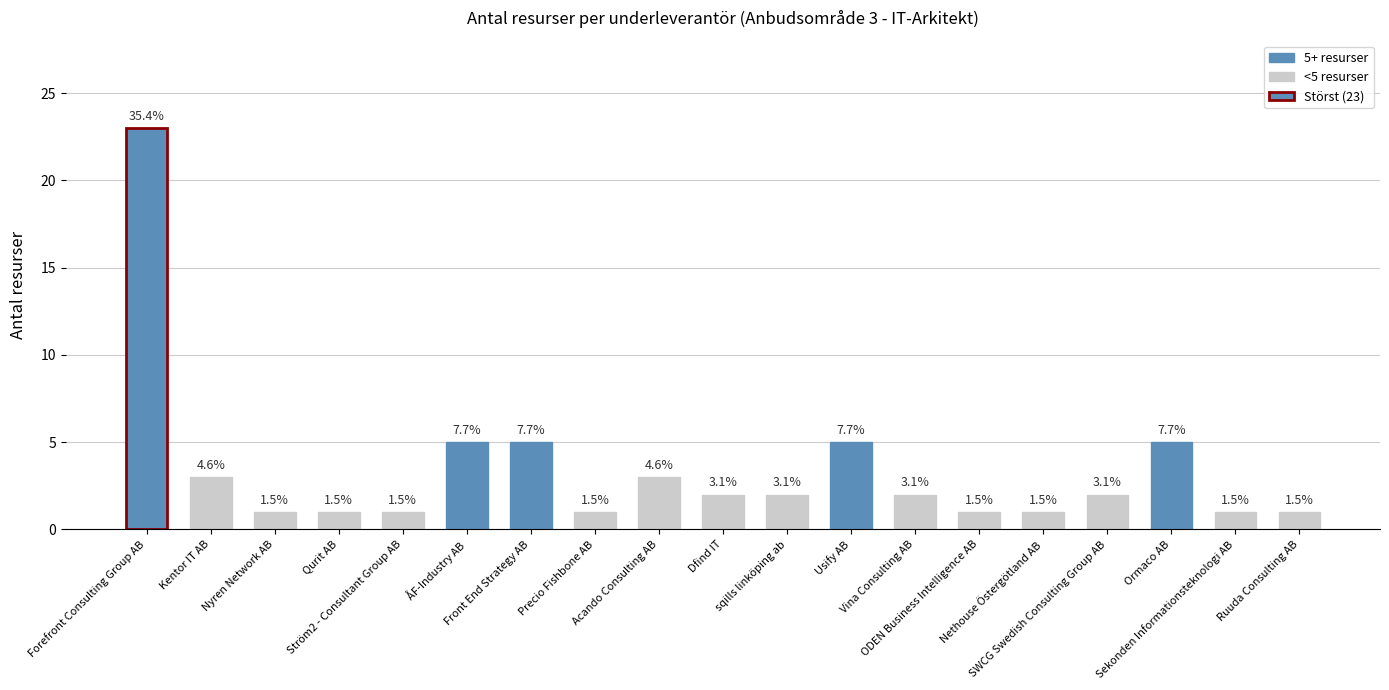

What is the value of the 12th bar from the left?

5